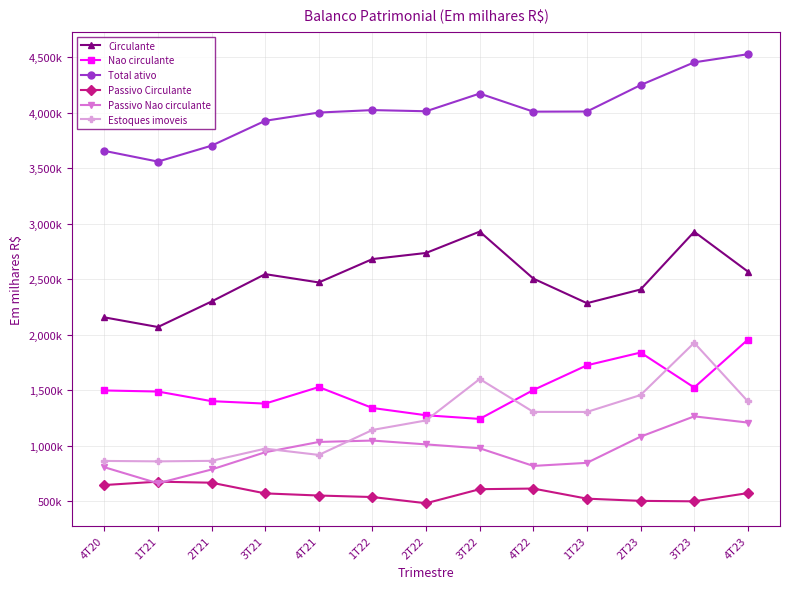

Rank the series at 3T22 from lowest to highest value.

Passivo Circulante, Passivo Nao circulante, Nao circulante, Estoques imoveis, Circulante, Total ativo